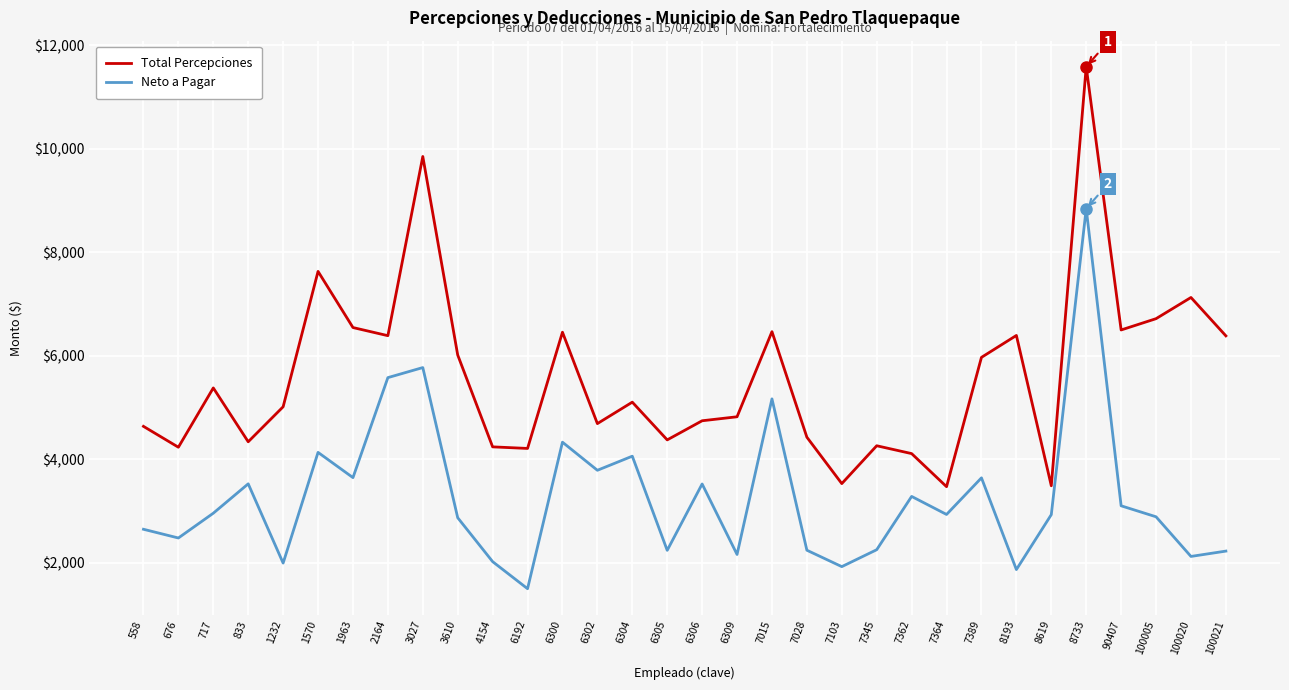

What is the sum of all Neto a Pagar values?

104501.5